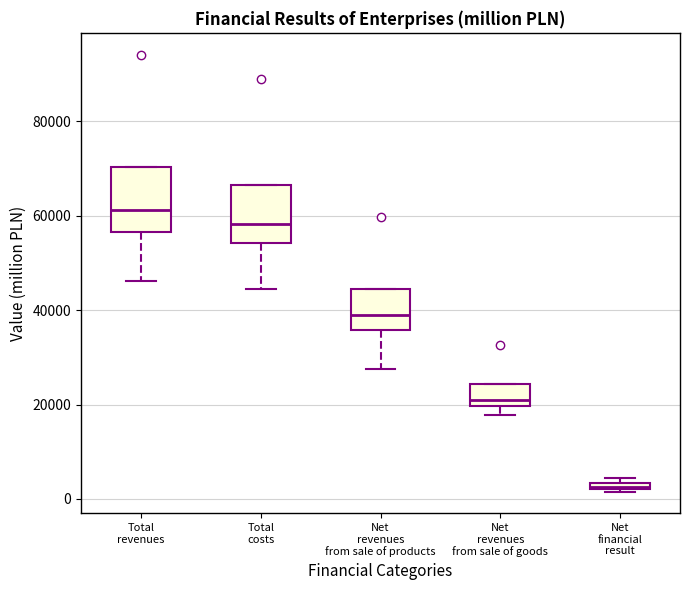

Which box has the lowest median line?

Net financial result